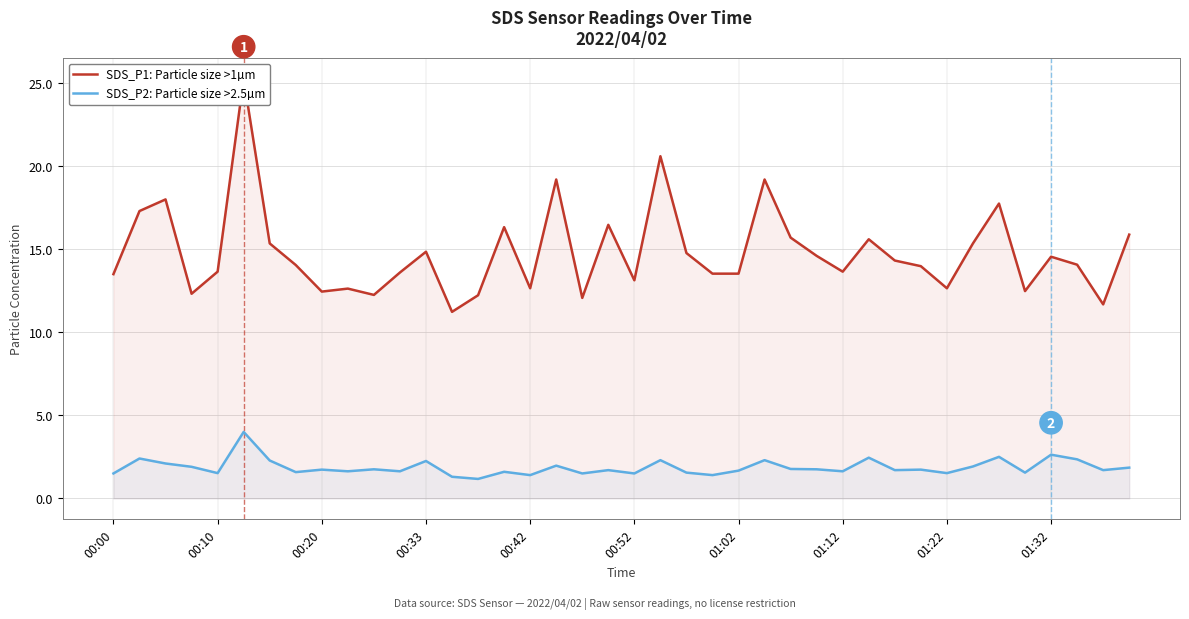

True or false: SDS_P1: Particle size >1µm and SDS_P2: Particle size >2.5µm intersect in this chart.

False